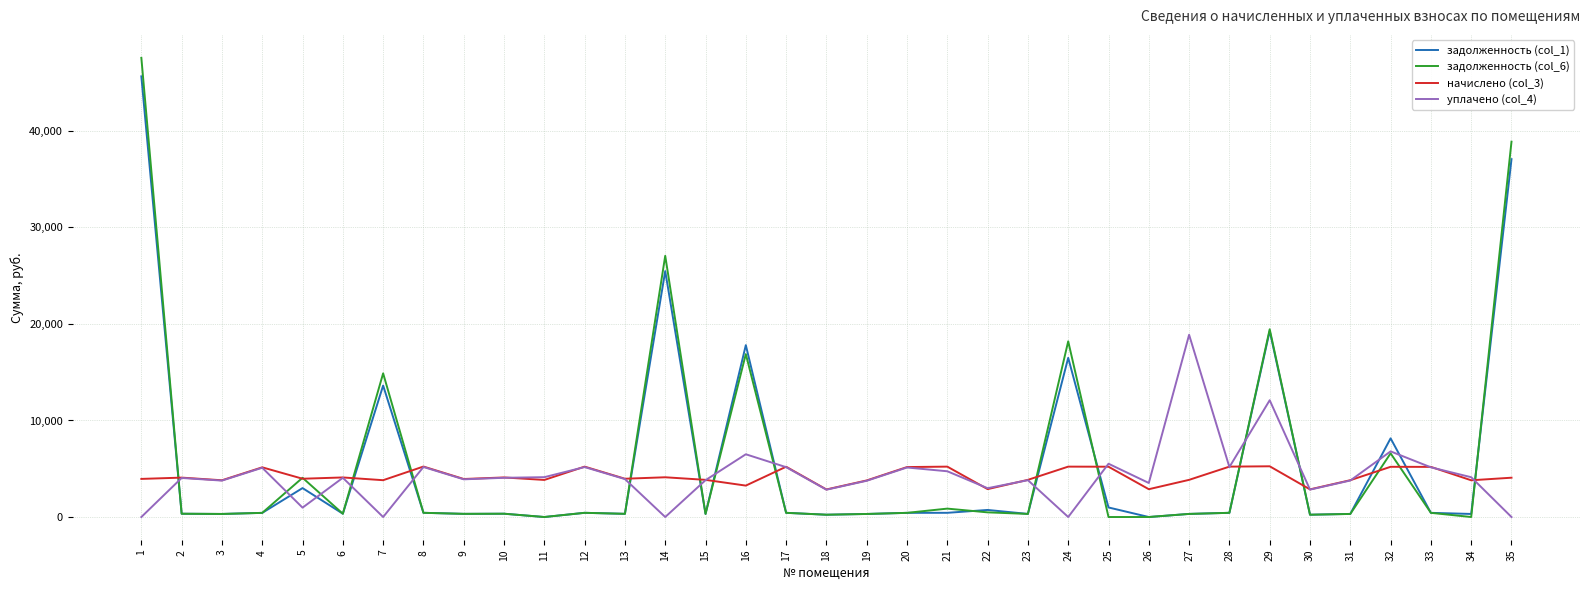

What is the difference between the highest and lowest values at 27?

18559.4